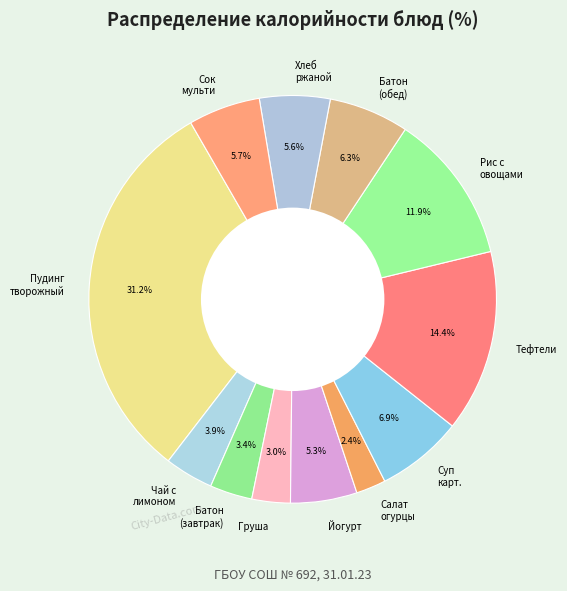

Does Хлеб ржаной represent more than half of the total?

No